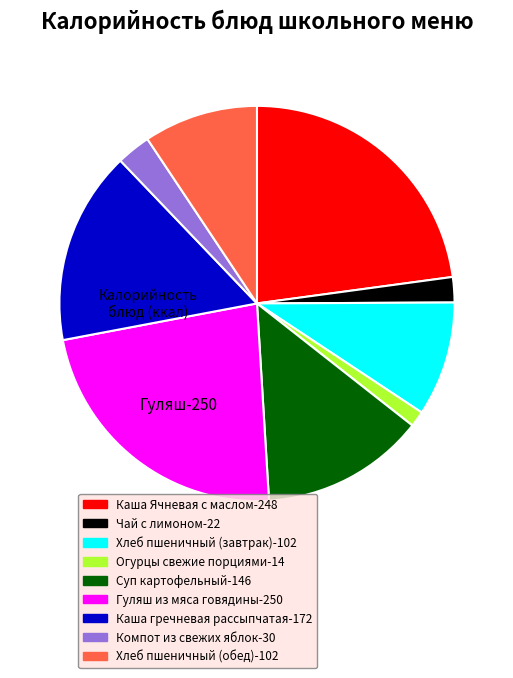

How many slices are in this pie chart?

9